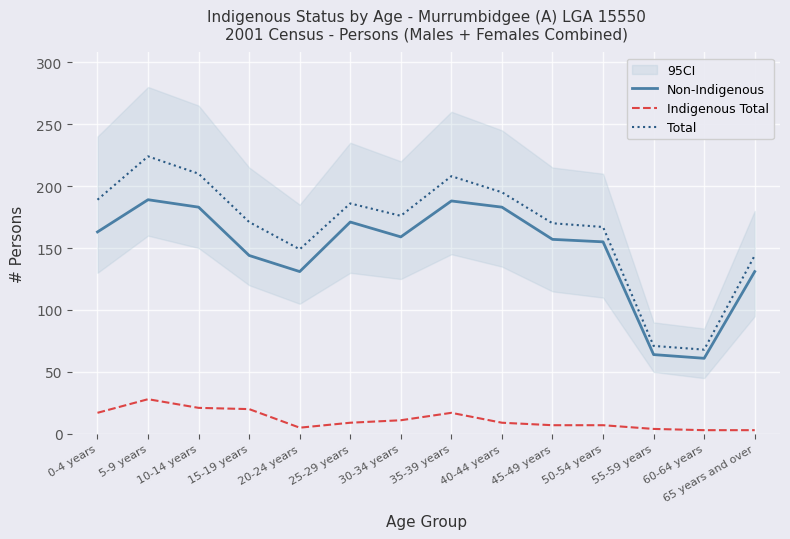

How many data points in Indigenous Total are above 9?

6